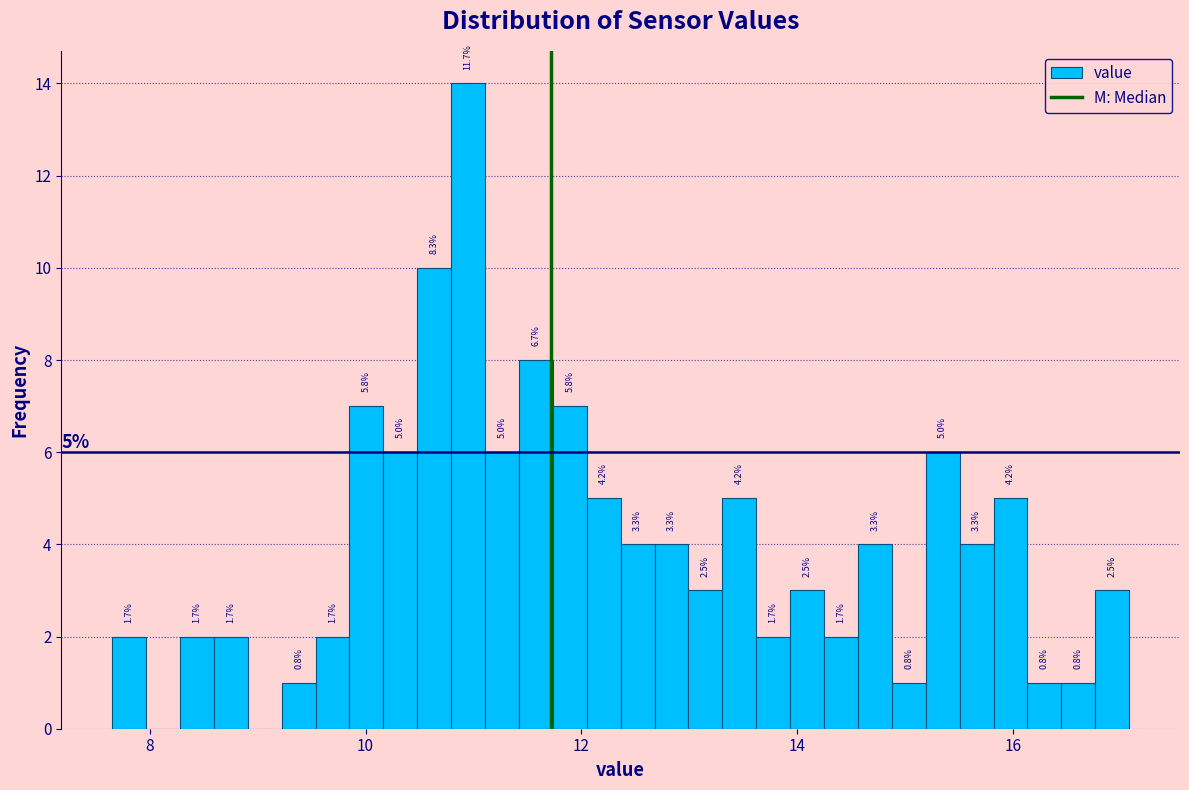

Read against the x-axis, roughly where is the centre of the tallest bar?

11.0